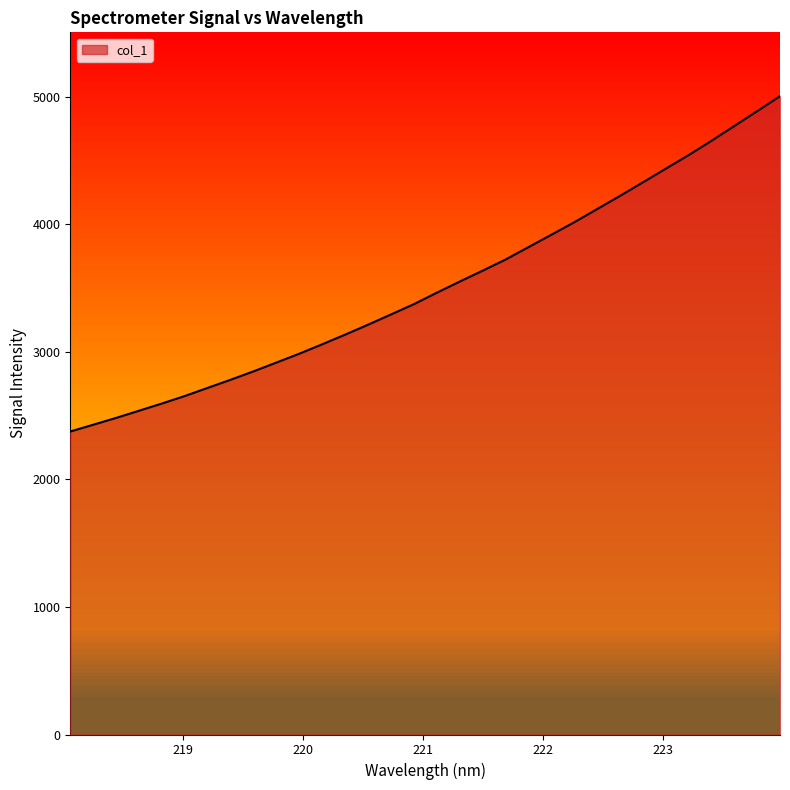

What is the greatest value displayed?

5003.8